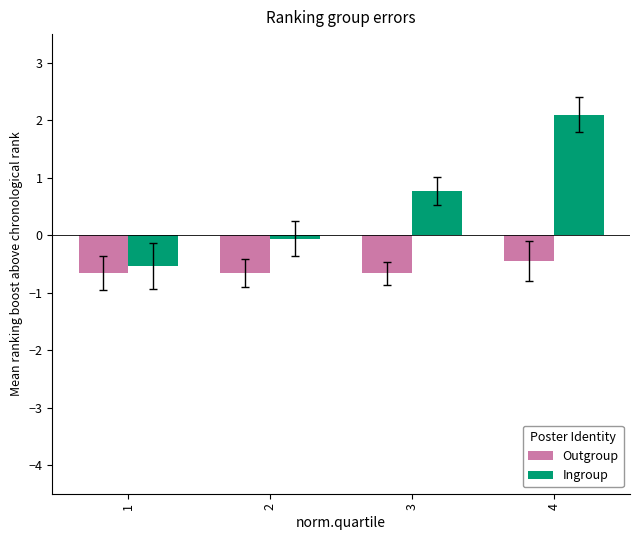

Reading left to right, transcribe all the data shown in this chart.

Outgroup: 1=-0.7	2=-0.7	3=-0.7	4=-0.4
Ingroup: 1=-0.5	2=-0.1	3=0.8	4=2.1